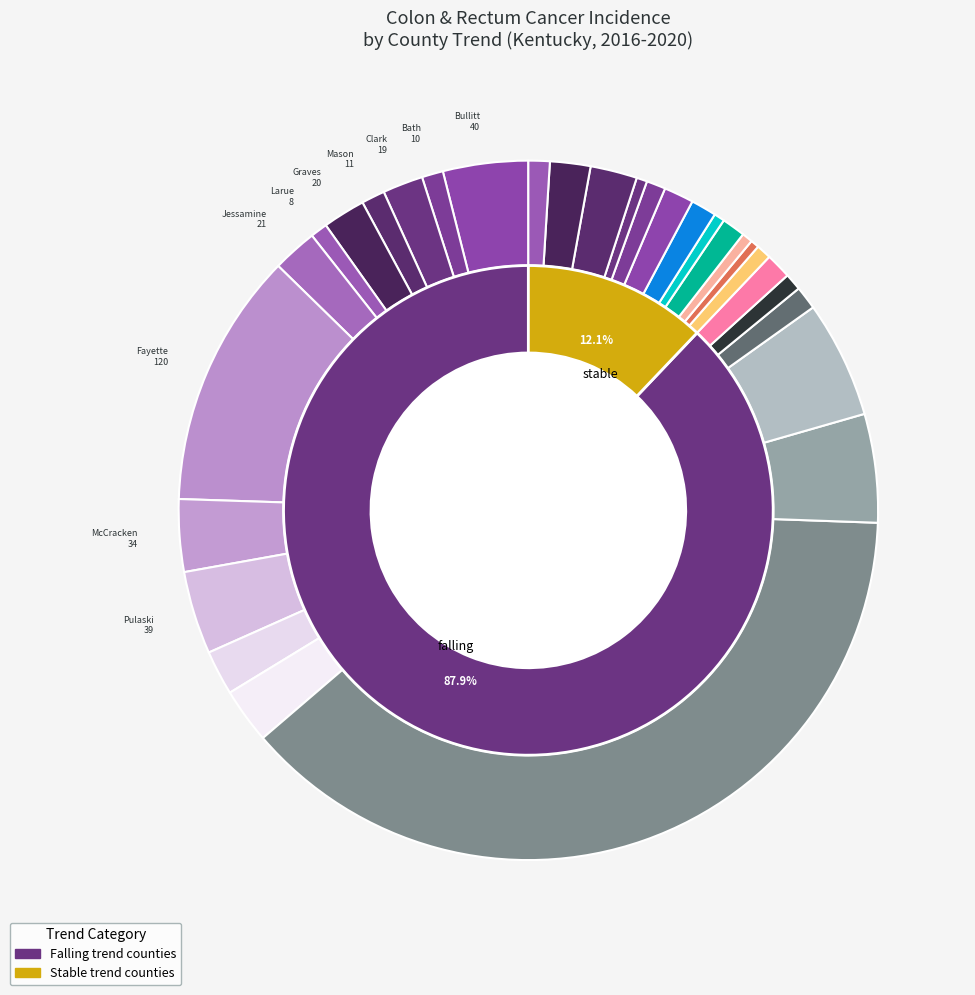

What is the smallest slice in the pie chart?

Crittenden